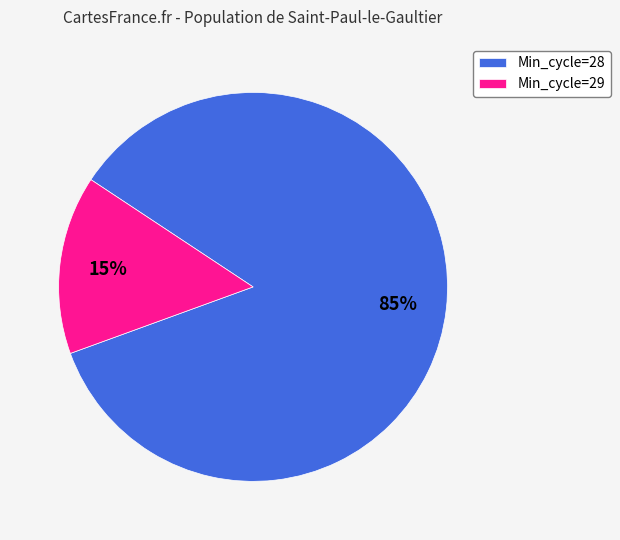

Which category has the smallest portion of the pie?

Min_cycle=29